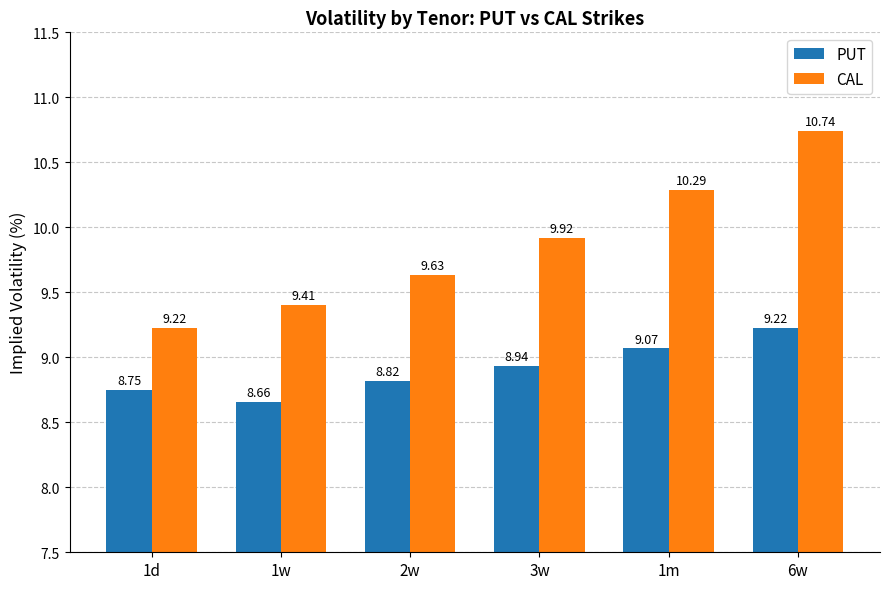

What is the difference between the highest and lowest values at 6w?

1.5